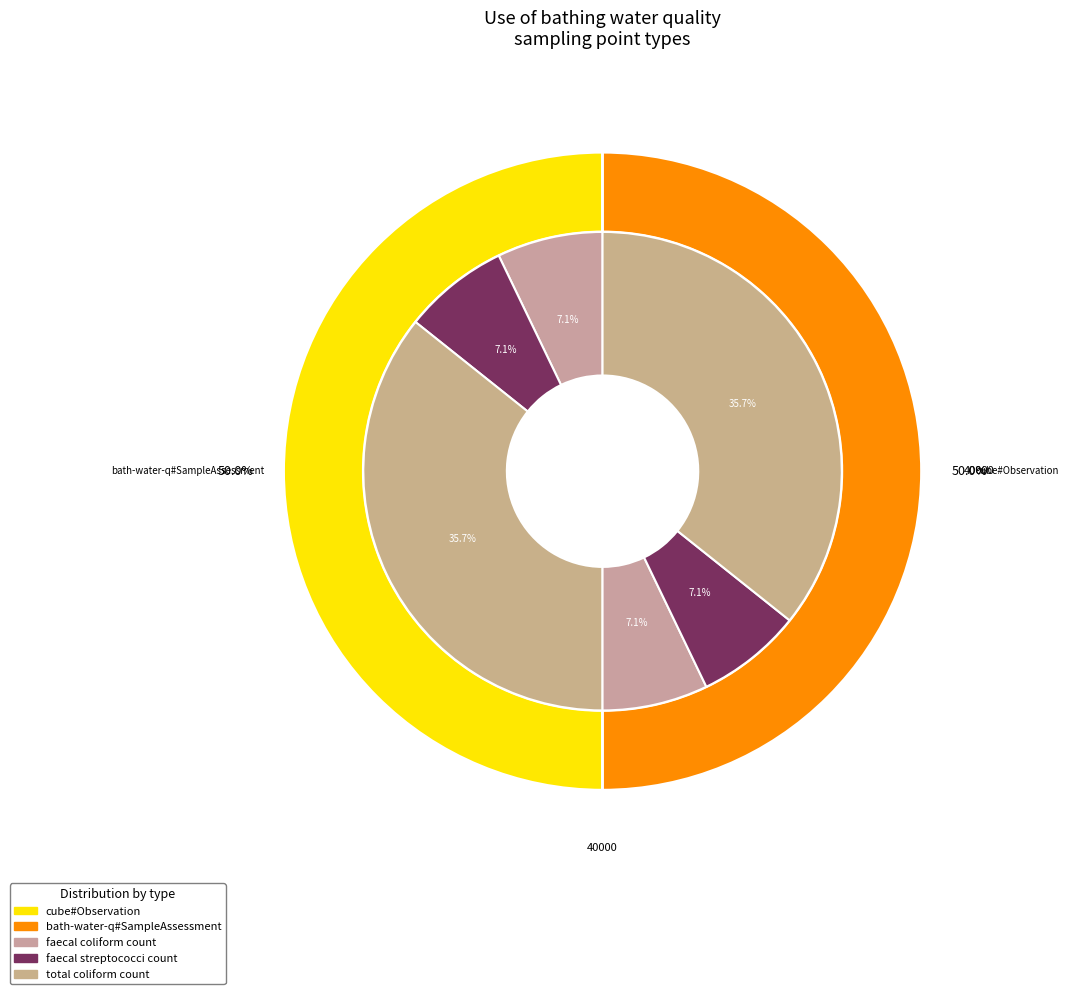

How many segments does this pie chart have?

2